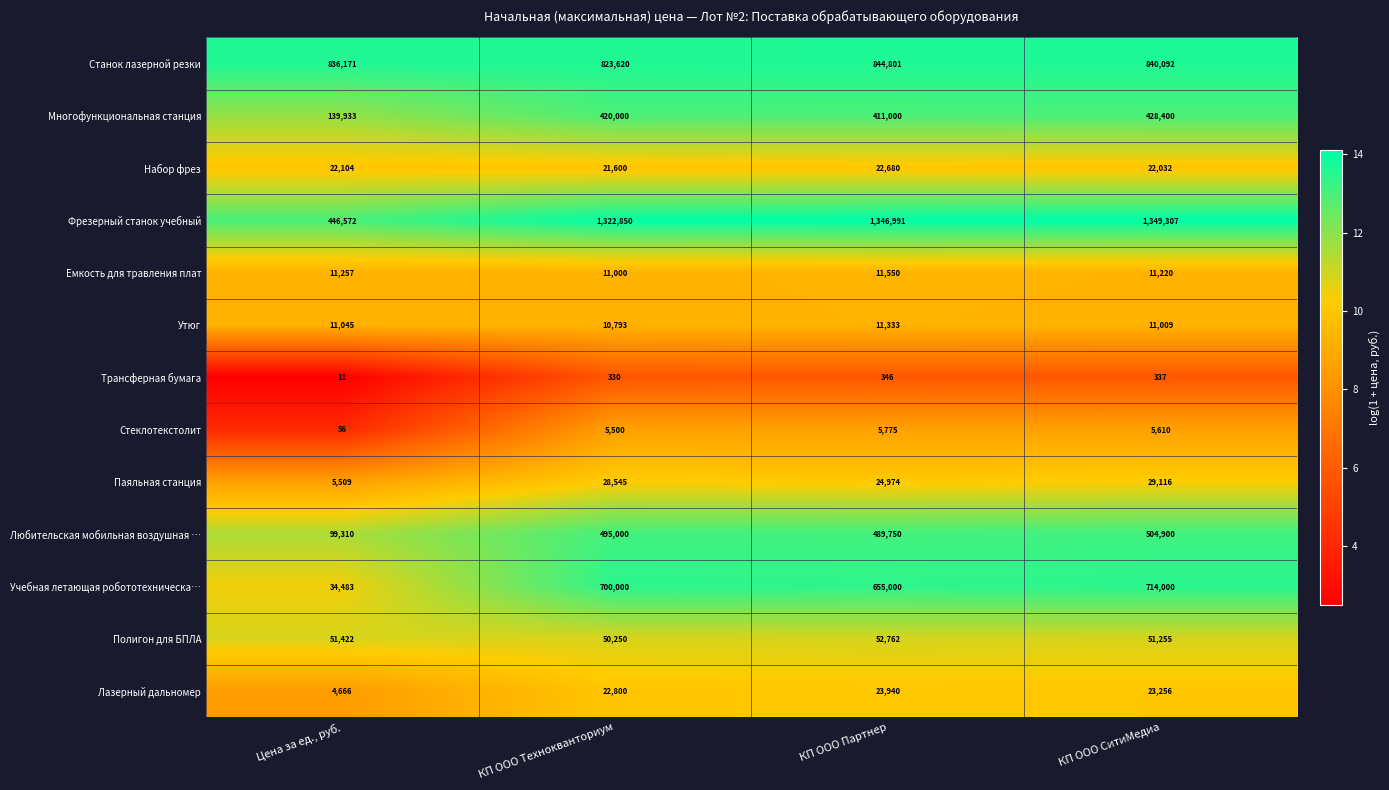

What value does the Многофункциональная станция series have at Цена за ед., руб., to the nearest 10?

139930